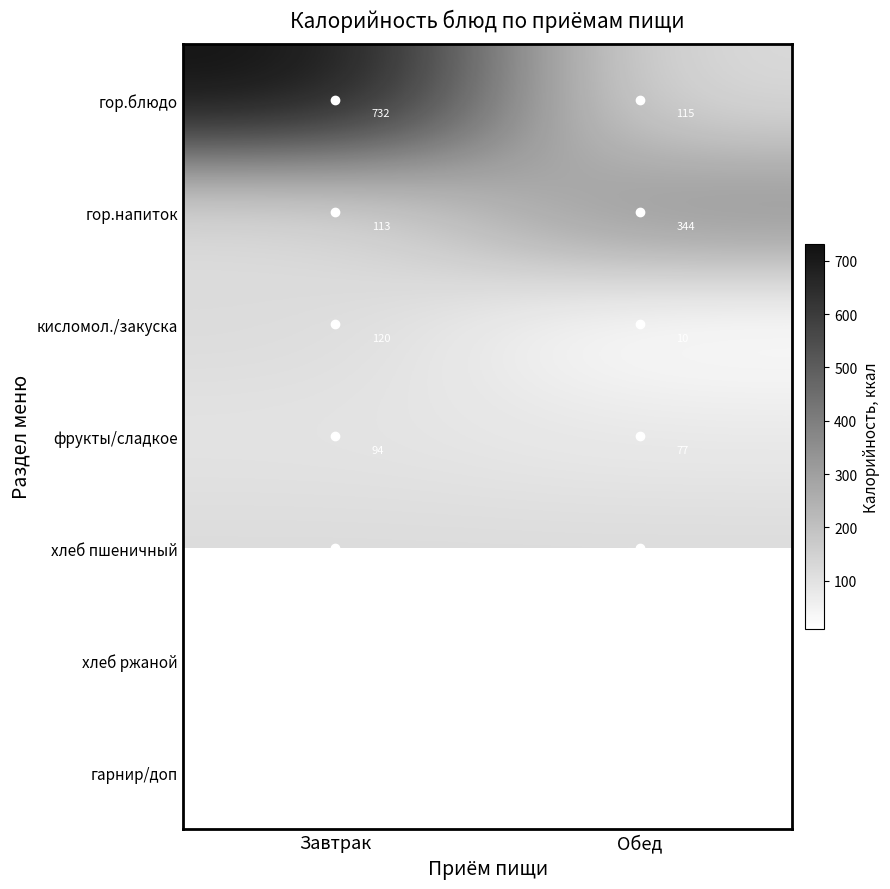

How many values in the фрукты/сладкое series are below 94?

1